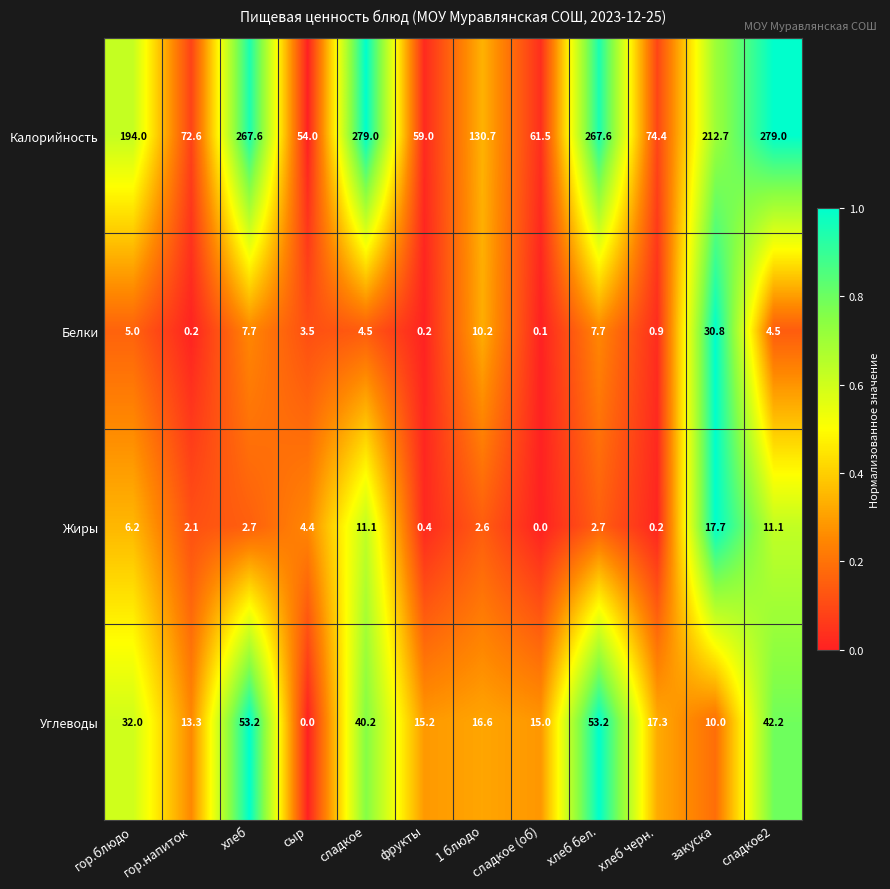

How many data points does each series have?

12